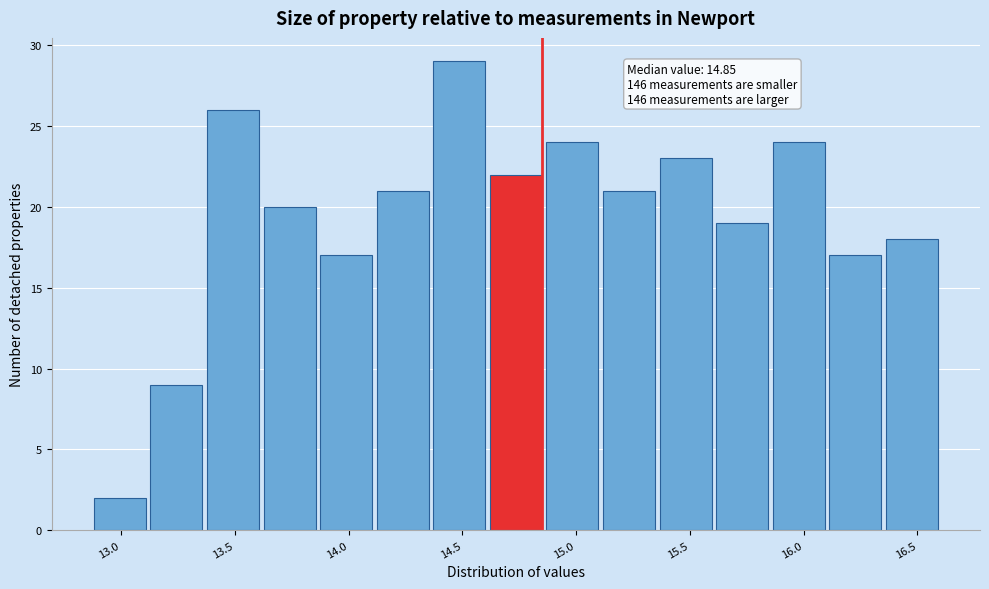

Over which range of the x-axis is the bar tallest?

14.35 to 14.60